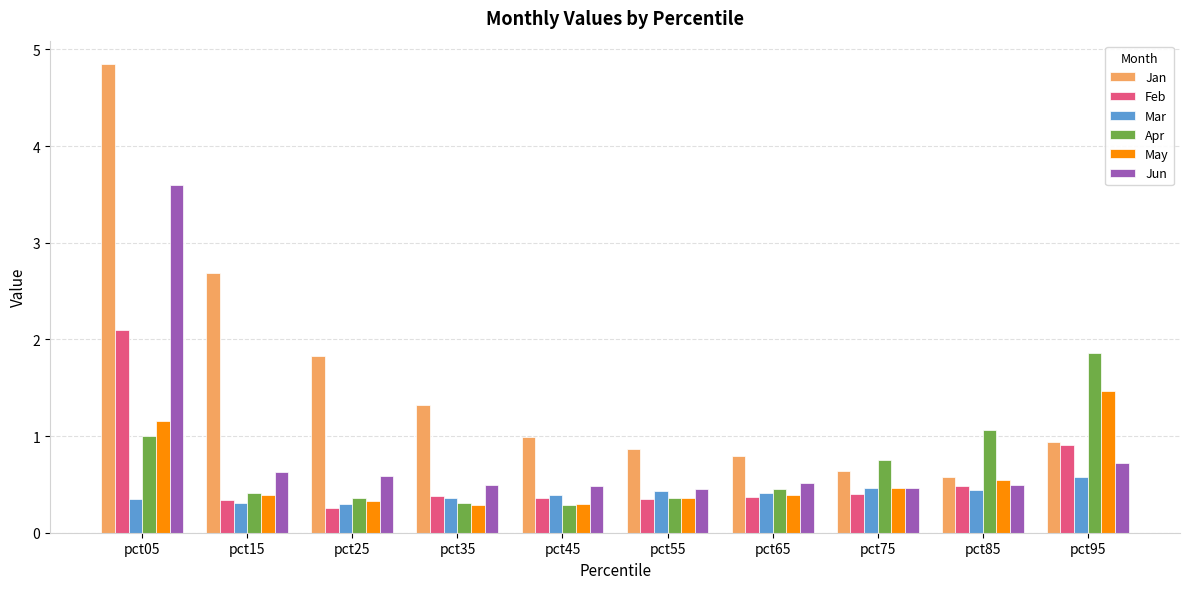

What is the sum of all Mar values?

4.0